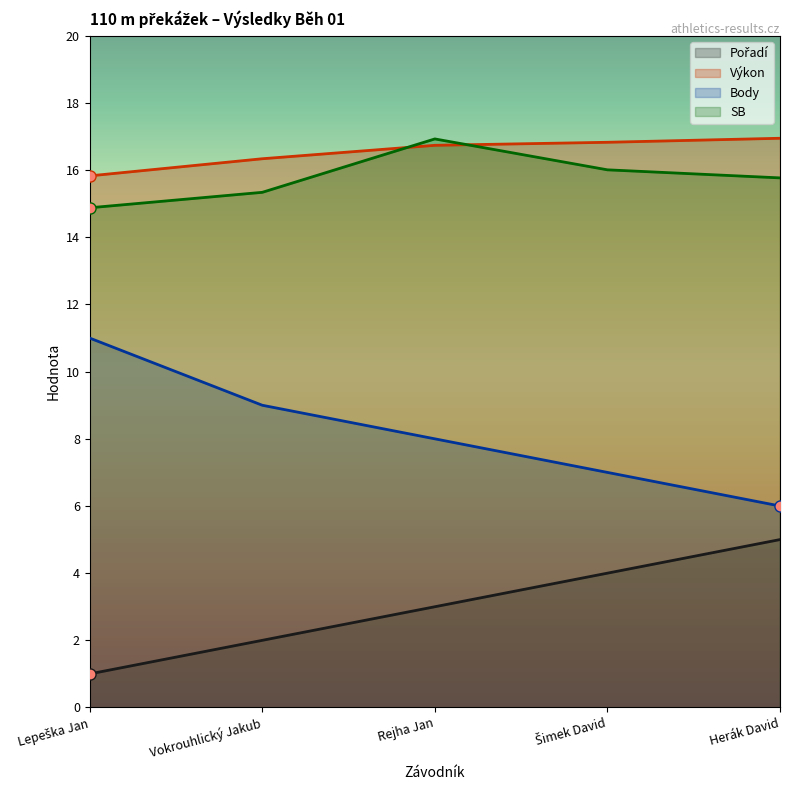

Where does the SB series first go above 15?

Vokrouhlický Jakub